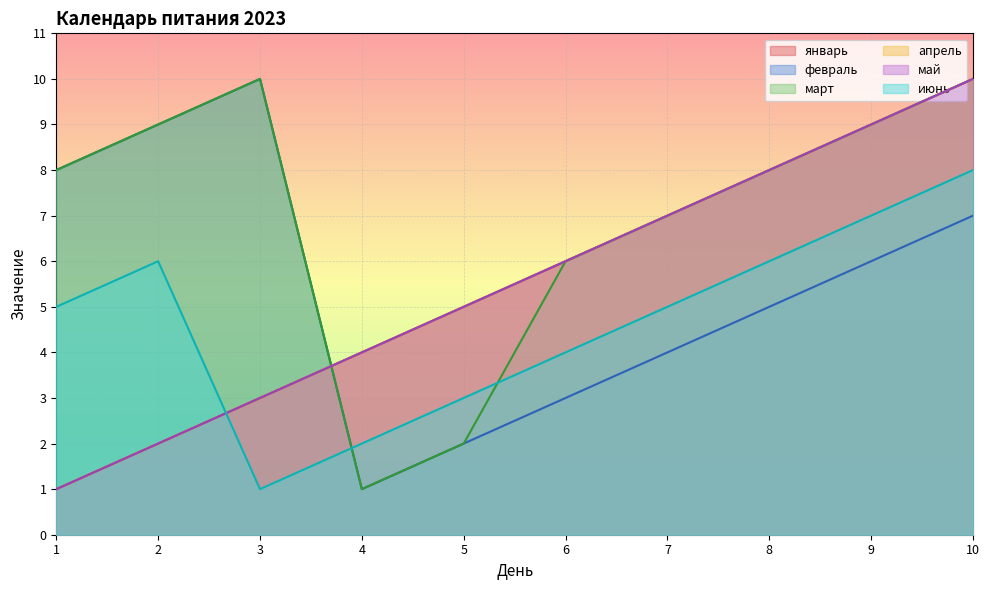

Where does the апрель series first go above 6?

7